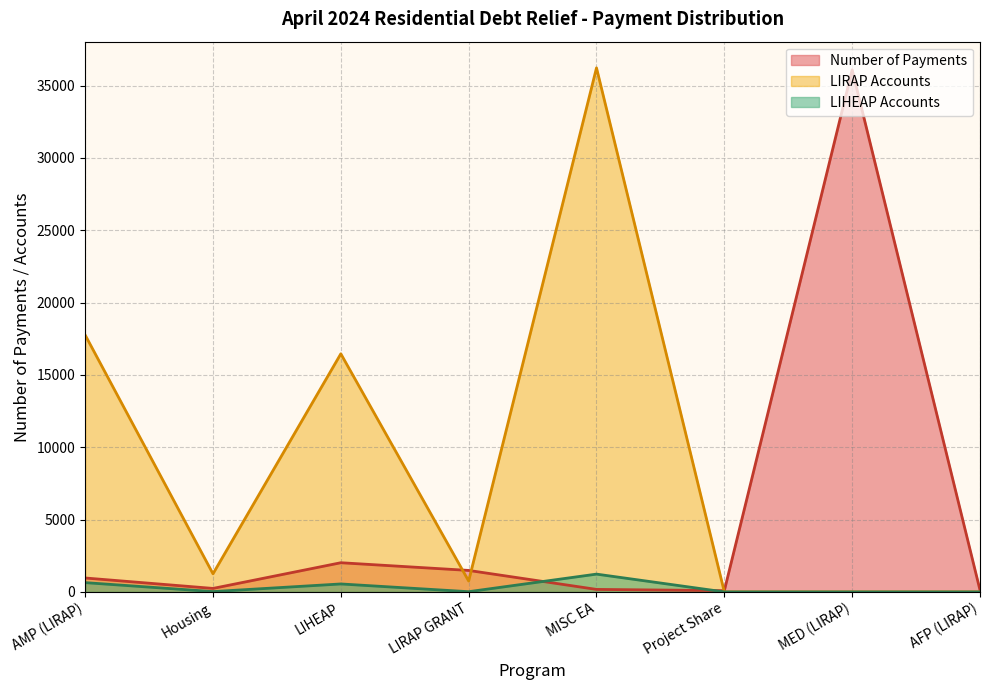

True or false: LIHEAP Accounts and Number of Payments intersect in this chart.

True